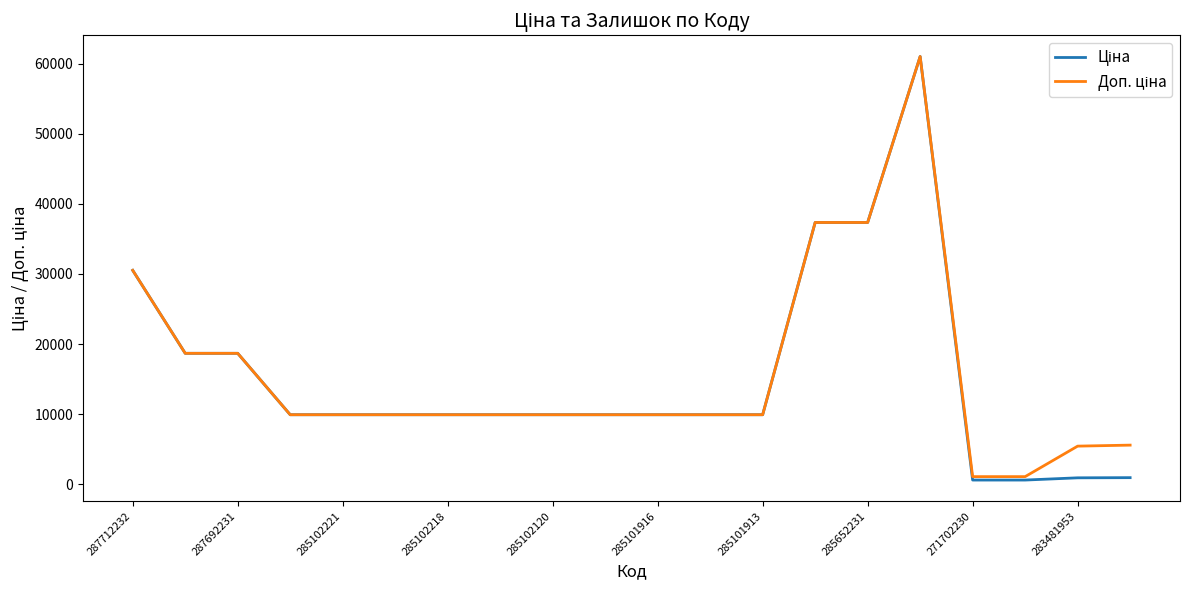

What is the greatest value displayed?

61024.7